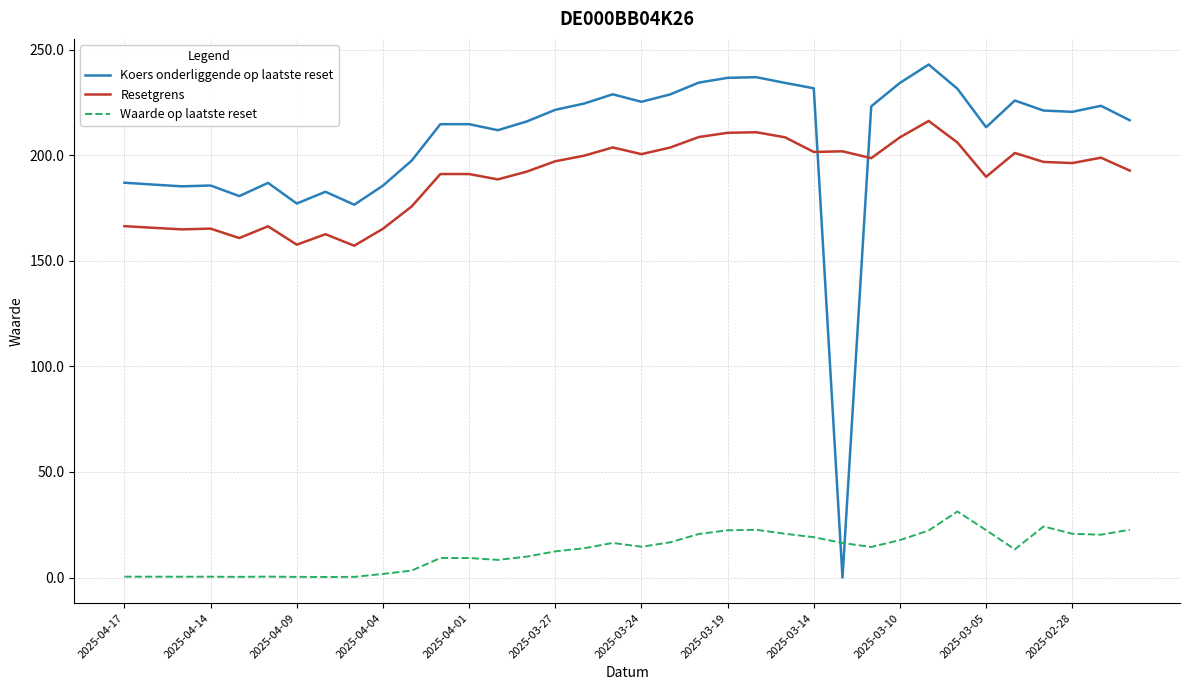

Which series has the largest total across all categories?

Koers onderliggende op laatste reset